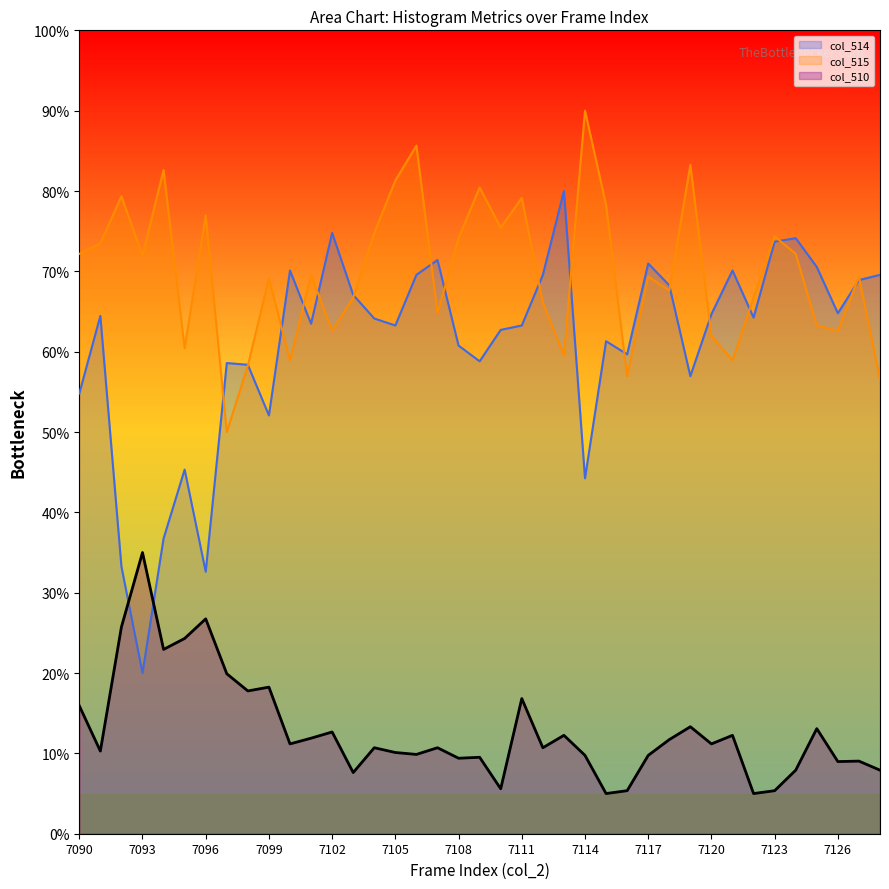

What is the difference between the second highest and second lowest values?

21.7